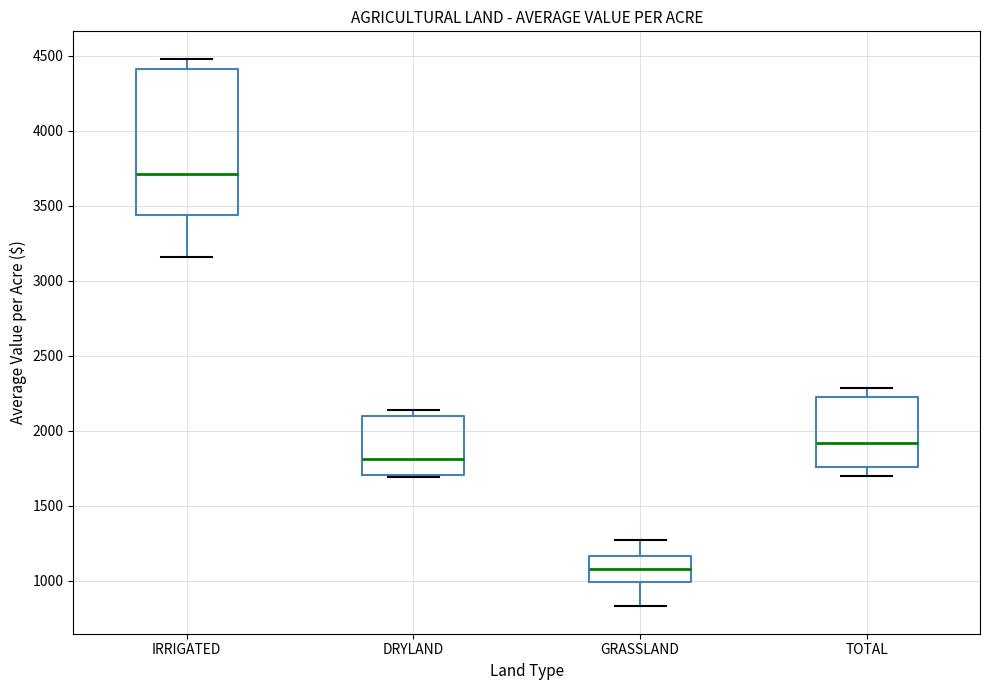

Where does the median line of the box for DRYLAND sit on the y-axis? The values are not printed on the chart, so give them approximately, as read against the axis.

1800